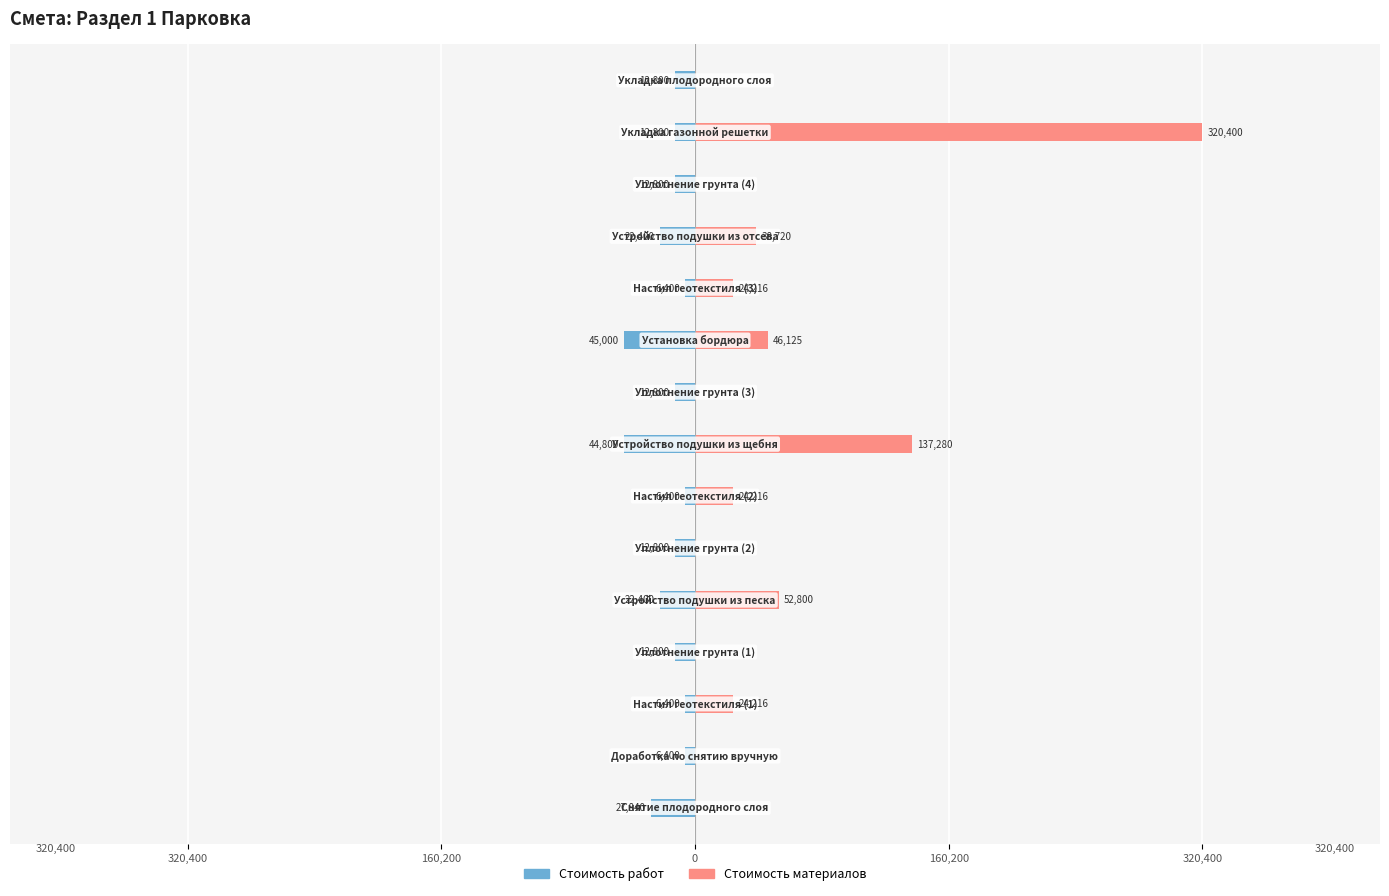

Is it true that Стоимость материалов equals 538129 at 13?

False